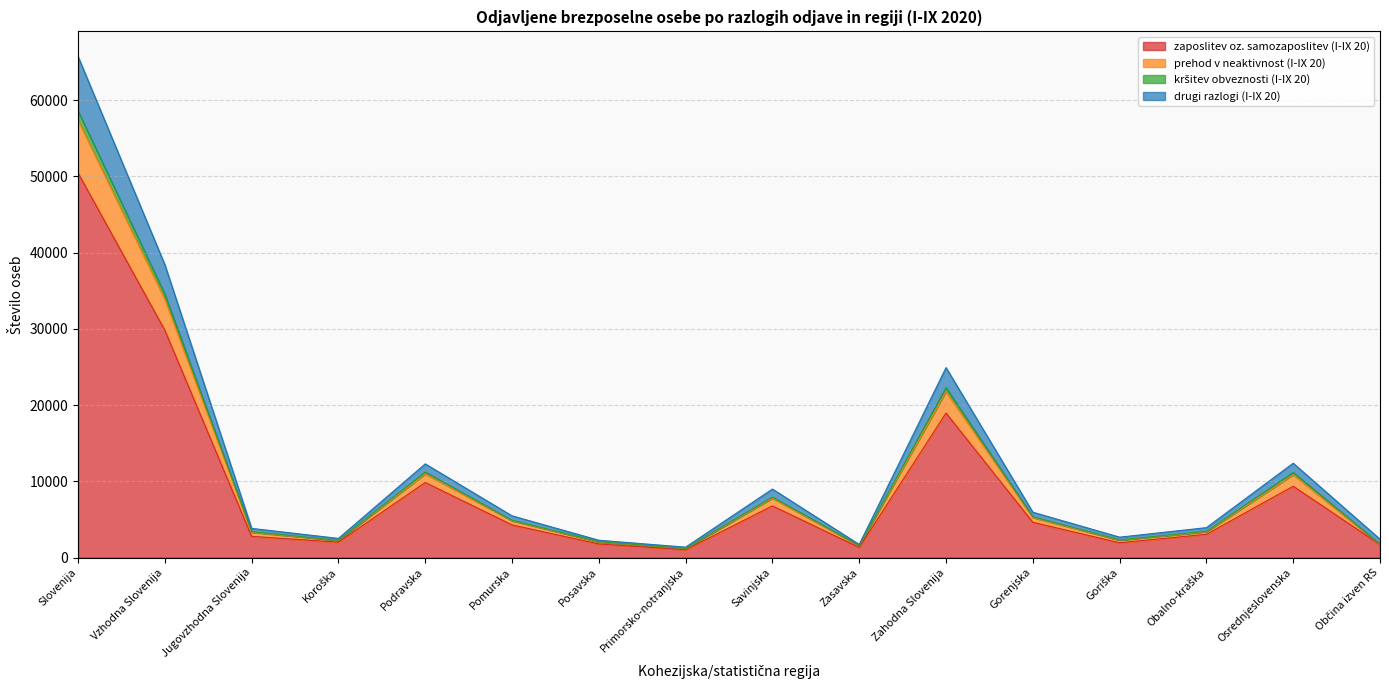

Where is kršitev obveznosti (I-IX 20) nearest to the value 33556?

Vzhodna Slovenija